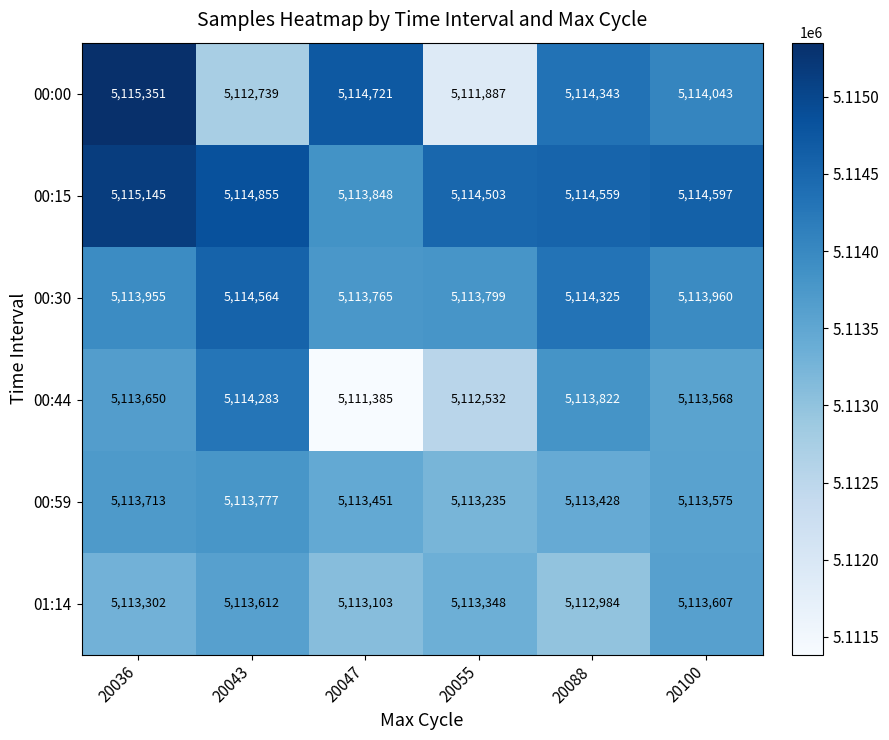

At which label does 00:15 reach its peak?

20036